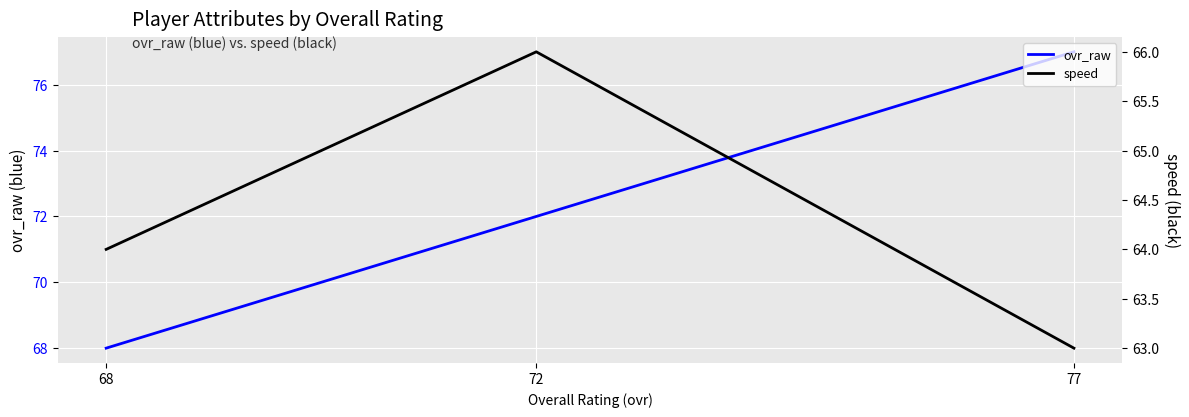

How many values in the ovr_raw series are below 72?

1